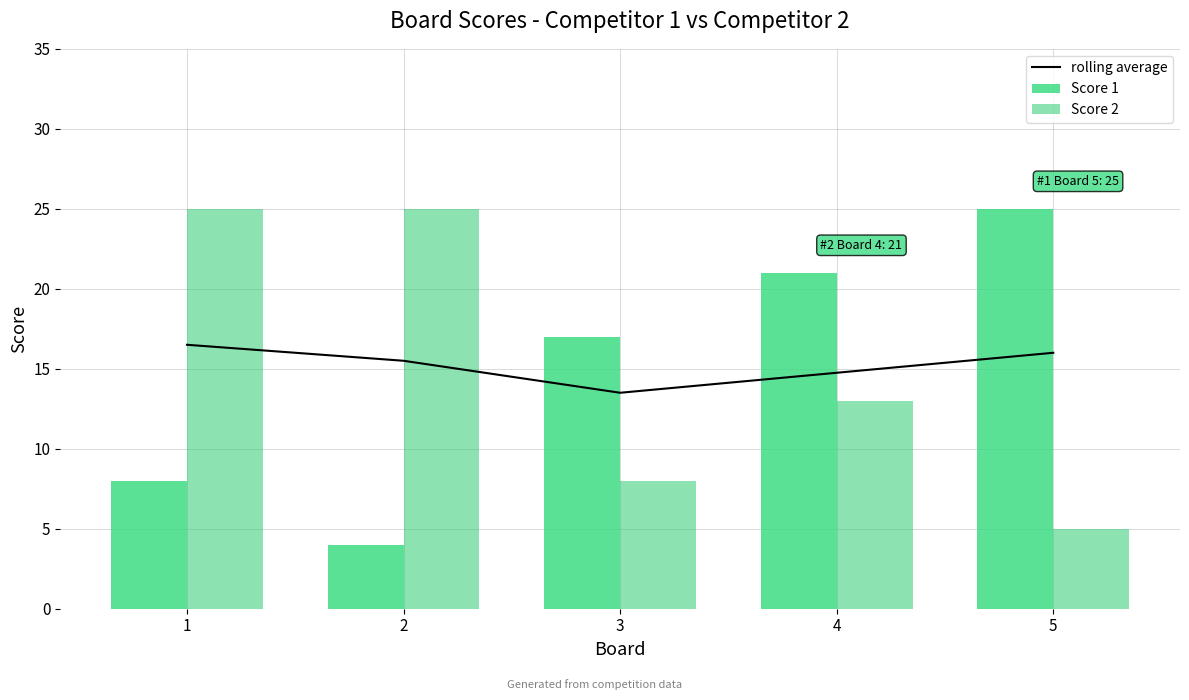

What is the average value of the Score 1 series?

15